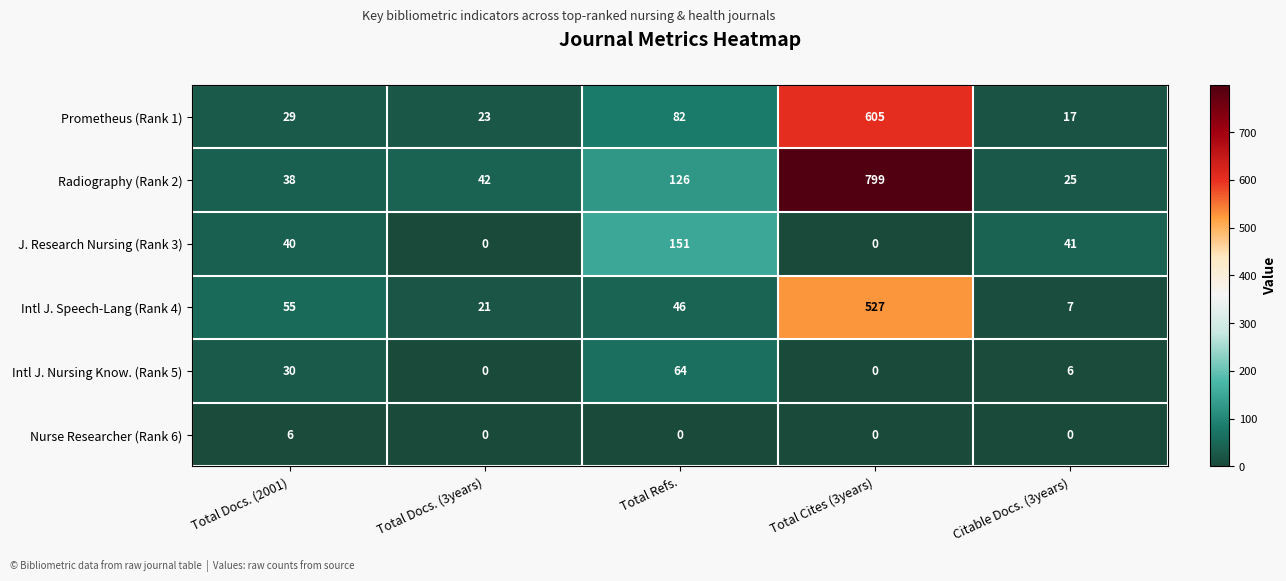

Is it true that Radiography (Rank 2) equals 126 at Total Refs.?

True